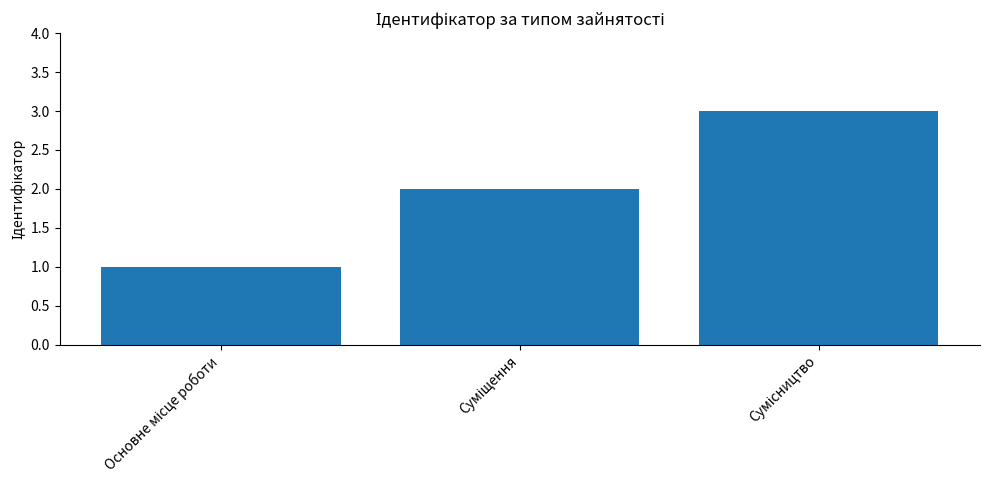

What is the sum of all values?

6